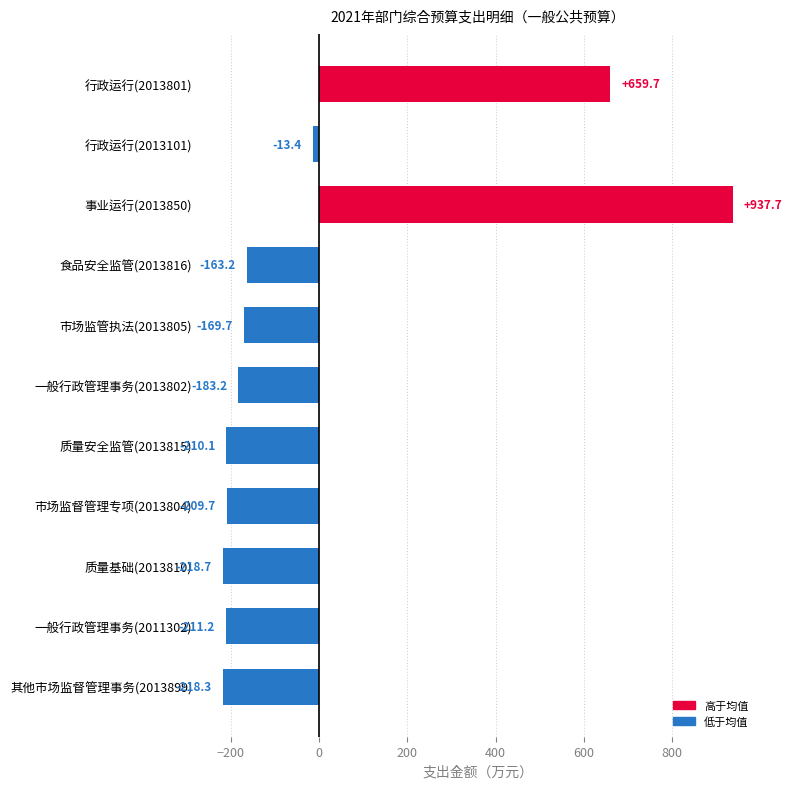

How many values exceed -183?

5